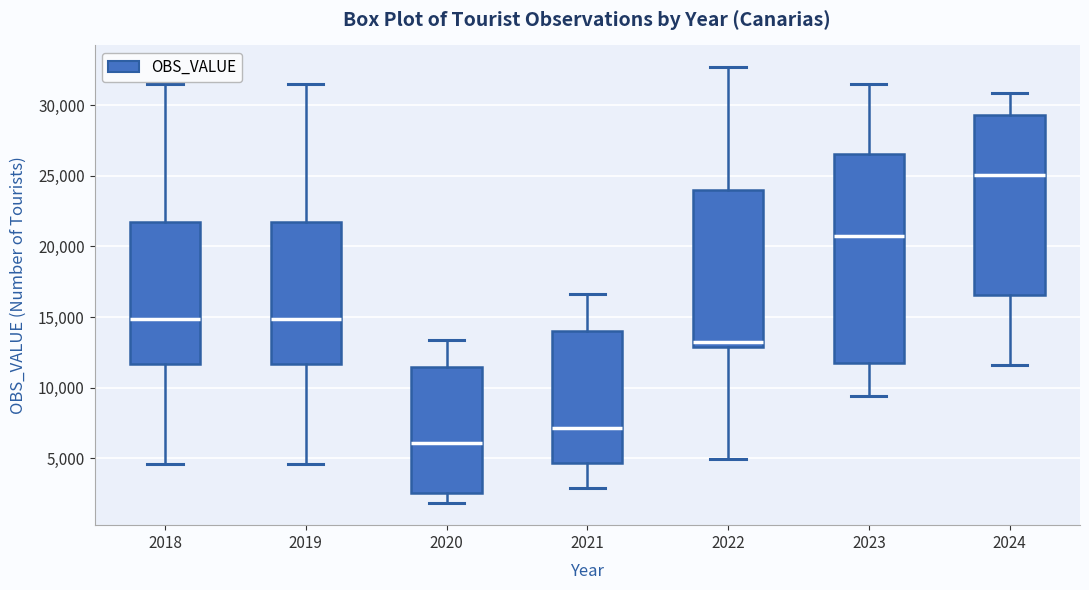

Reading left to right, read every box against the y-axis: the position of its median line, the range the box covers, and the ends of its whiskers. The values are not printed on the chart, so give them approximately, as read against the axis.

2018: median 15000, box 11500 to 22000, whiskers 4500 to 31500
2019: median 15000, box 11500 to 22000, whiskers 4500 to 31500
2020: median 6000, box 2500 to 11500, whiskers 2000 to 13500
2021: median 7000, box 4500 to 14000, whiskers 3000 to 16500
2022: median 13500, box 13000 to 24000, whiskers 5000 to 32500
2023: median 20500, box 11500 to 26500, whiskers 9500 to 31500
2024: median 25000, box 16500 to 29500, whiskers 11500 to 31000